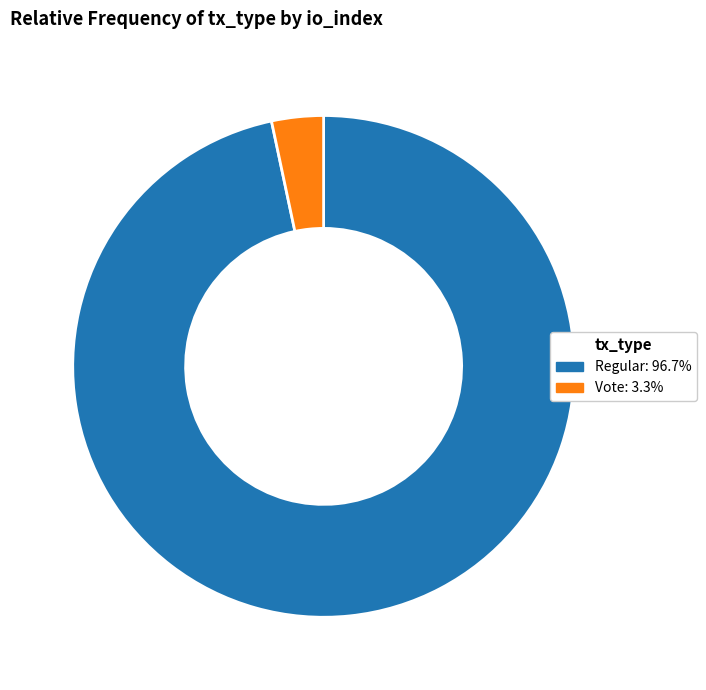

Is there a majority slice in this chart?

Yes